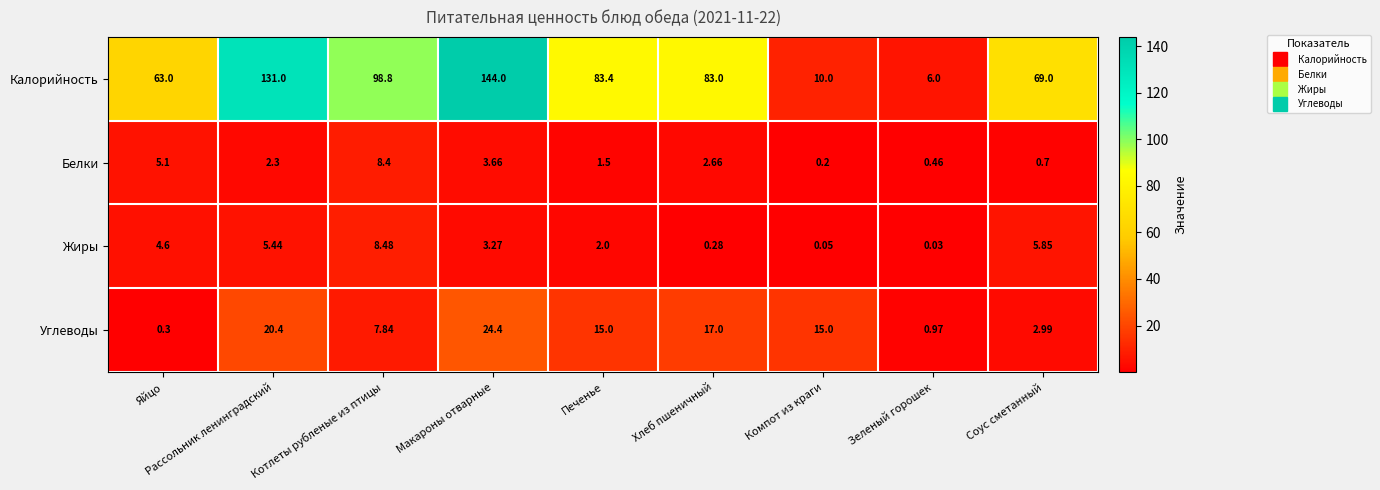

At which category is the sum across all series the highest?

Макароны отварные